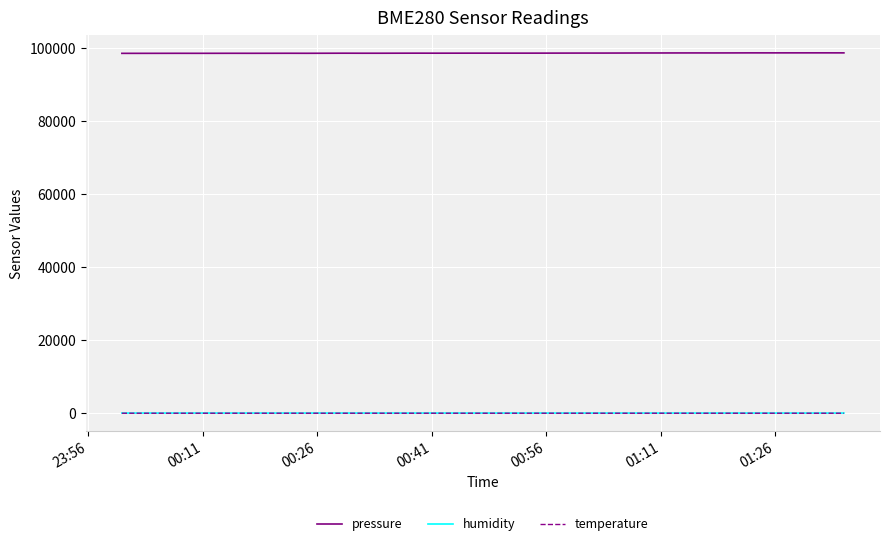

Does the chart have visible grid lines?

Yes